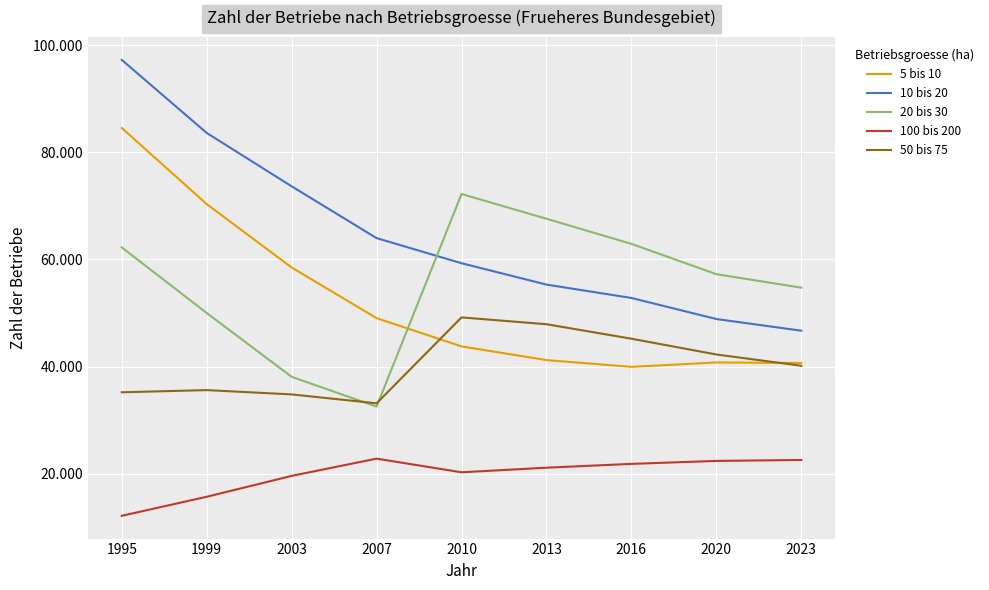

True or false: 100 bis 200 has a value of 21100 at 2013.

True